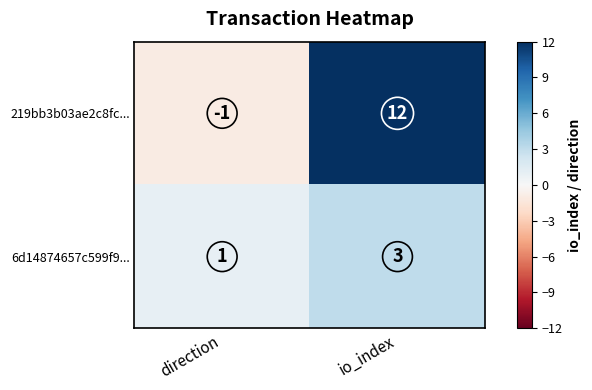

At which label does 6d14874657c599f9... reach its peak?

io_index